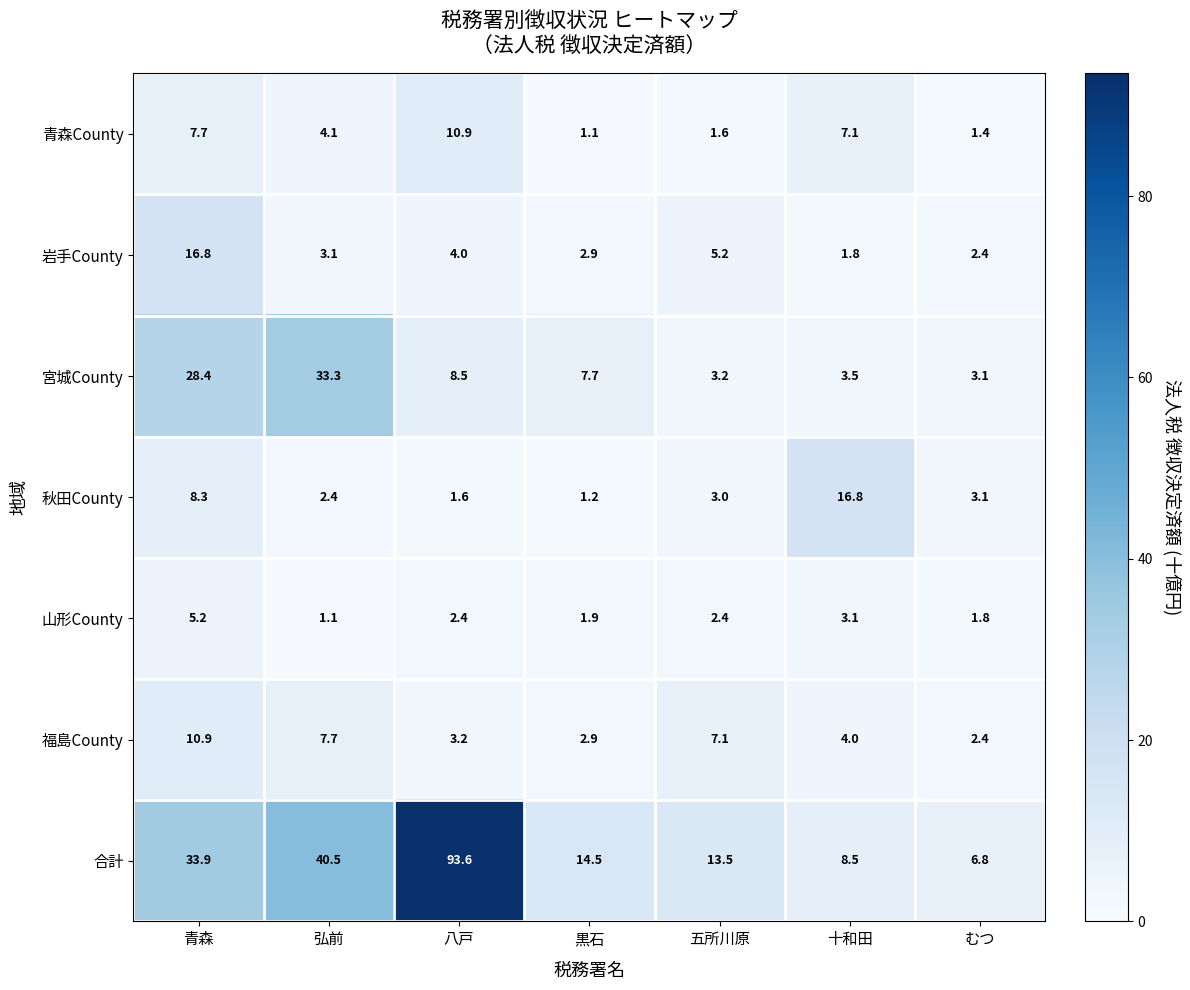

Which series has the largest range (max minus min)?

合計